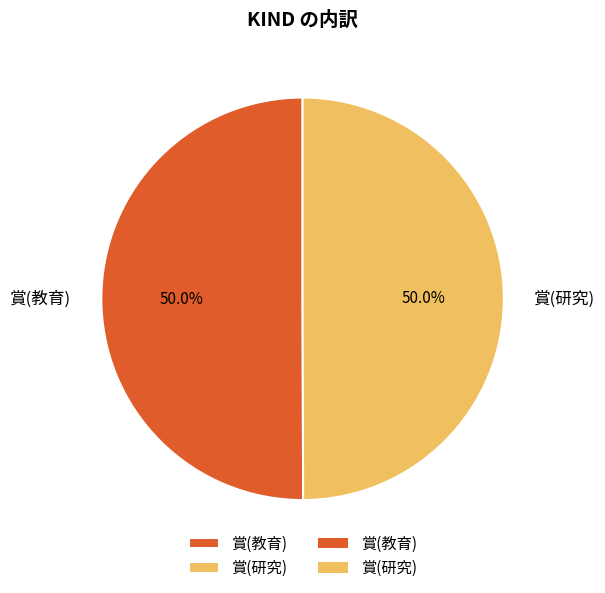

True or false: 賞(研究) accounts for 50% of the total.

True